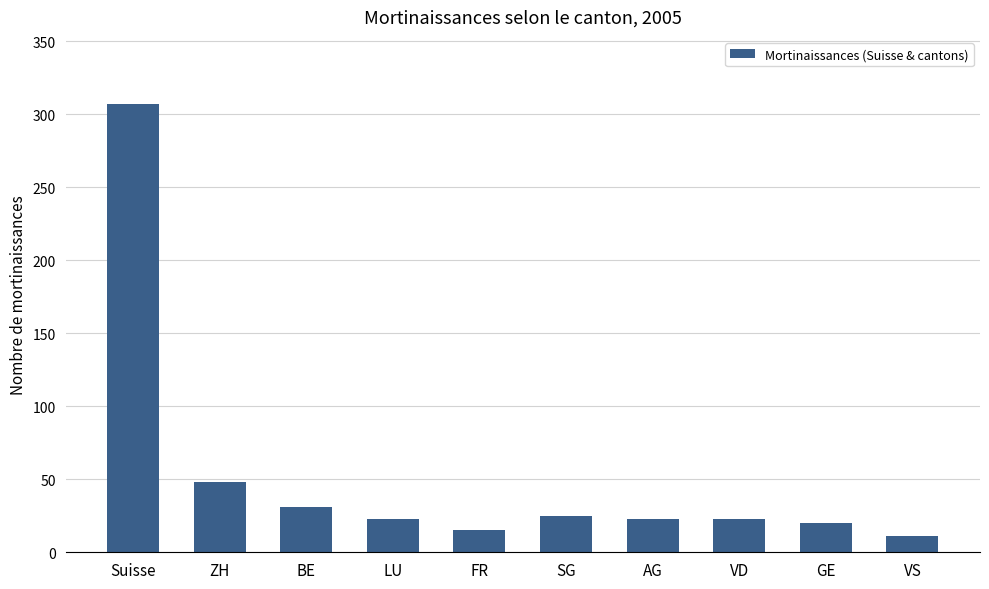

What is the difference between the maximum and minimum values?

296